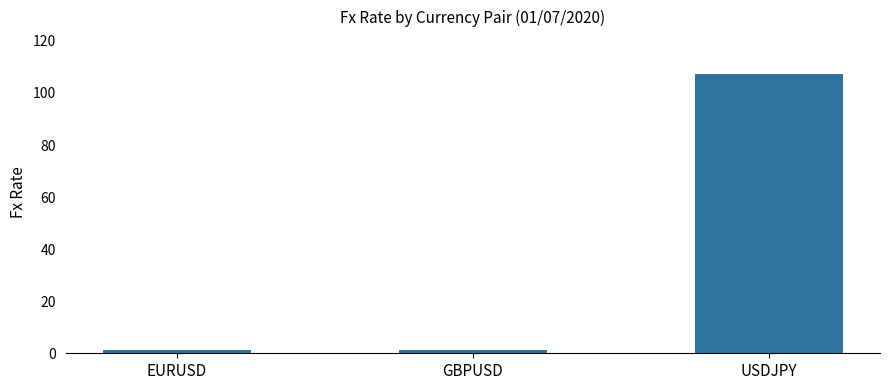

What is the change in value from EURUSD to GBPUSD?

+0.1